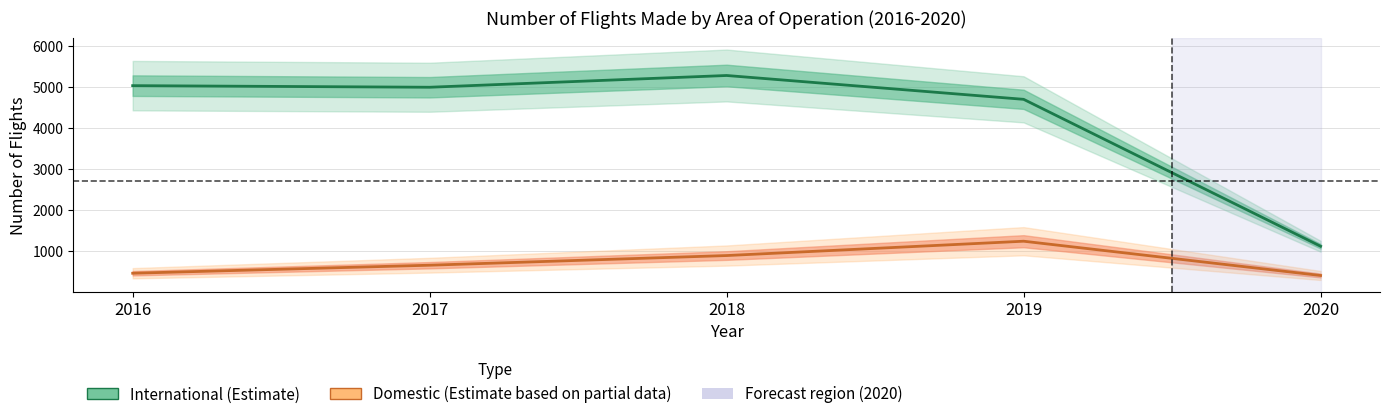

The International (Estimate) series shows 7537 at 2016. True or false?

False